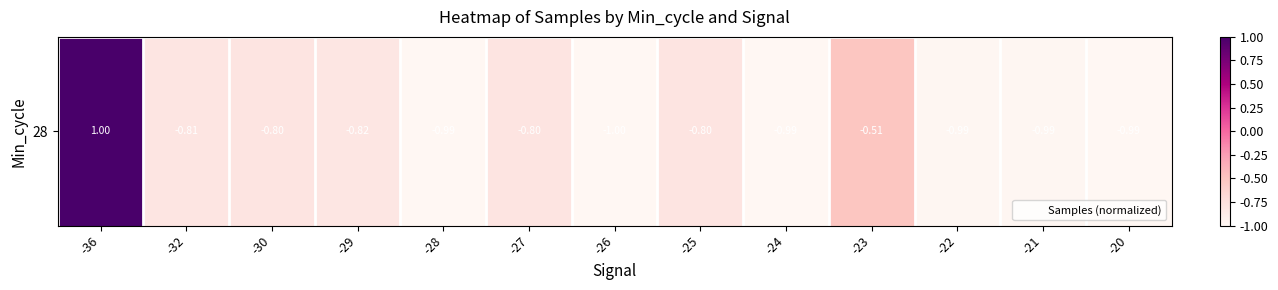

Which label corresponds to the largest value in the chart?

-36